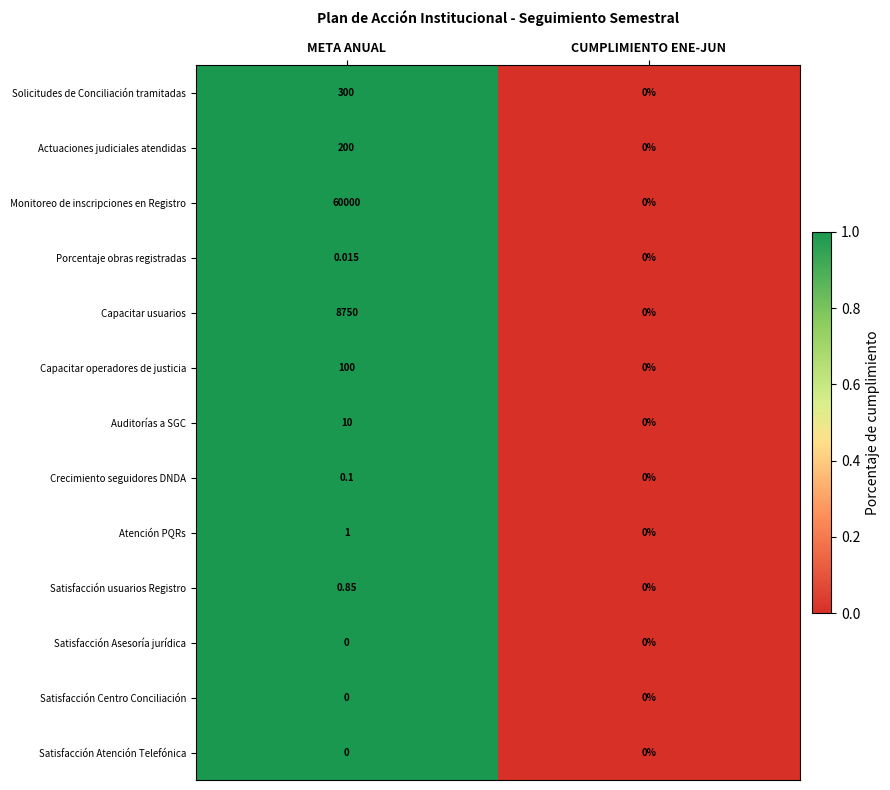

Which series has the largest total across all categories?

Monitoreo de inscripciones en Registro